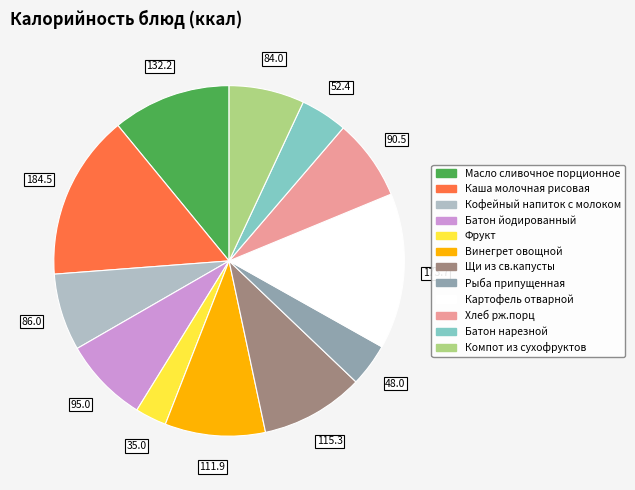

Is the sum of Масло сливочное порционное and Компот из сухофруктов greater than half?

No